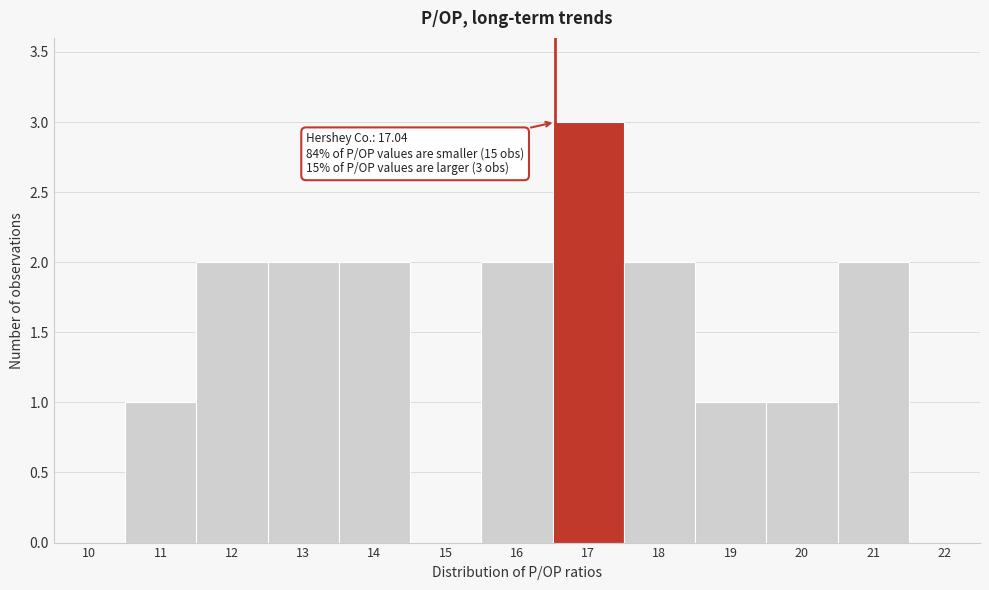

Reading left to right, extract all data points from this chart.

10=0	11=1	12=2	13=2	14=2	15=0	16=2	17=3	18=2	19=1	20=1	21=2	22=0